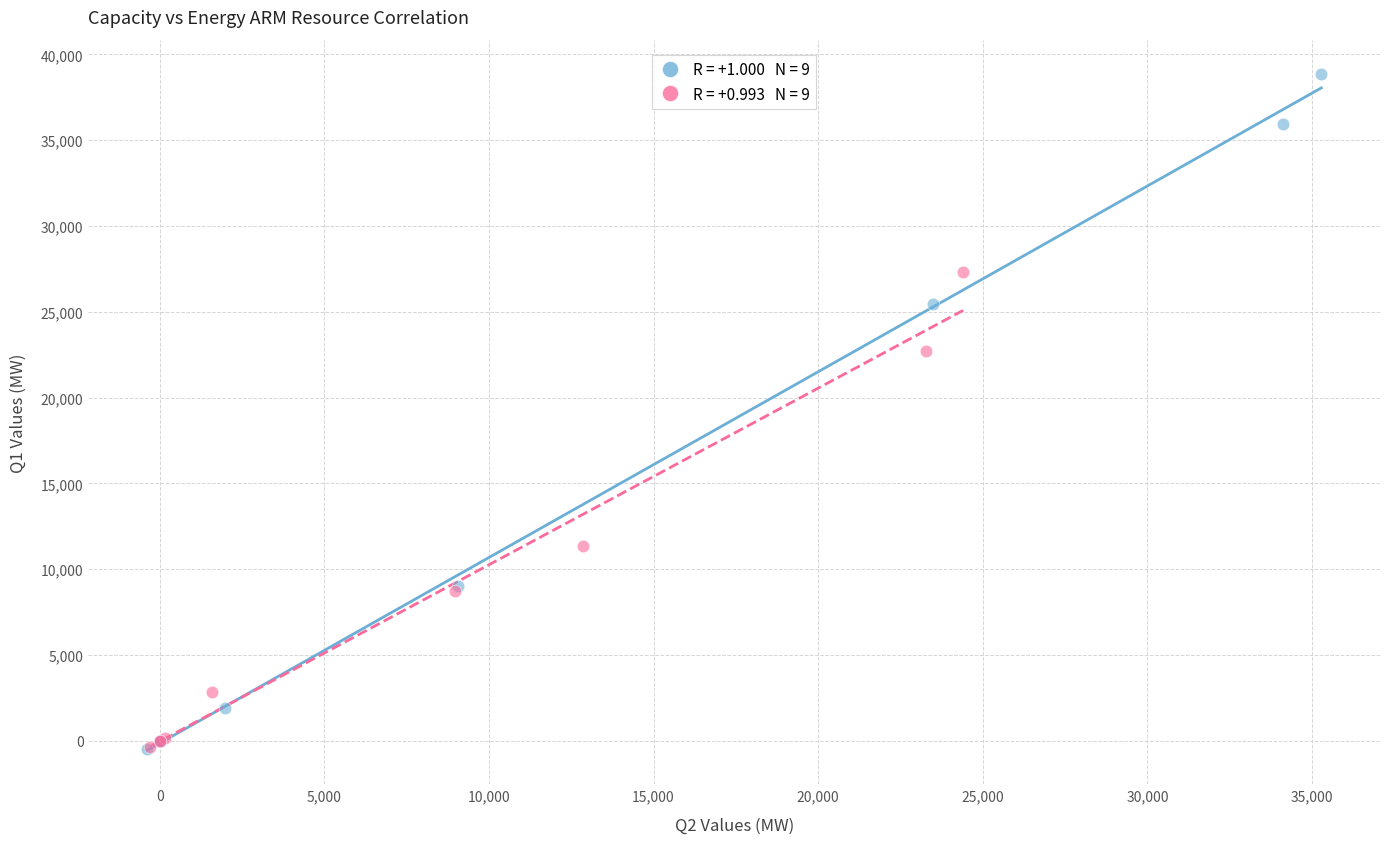

What are all the series names shown in the legend?

Capacity ARM, Energy ARM